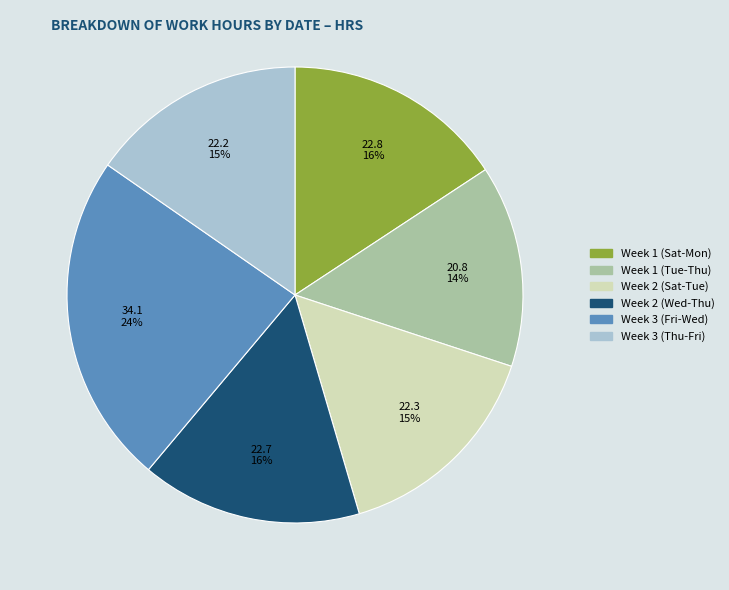

Is there a majority slice in this chart?

No